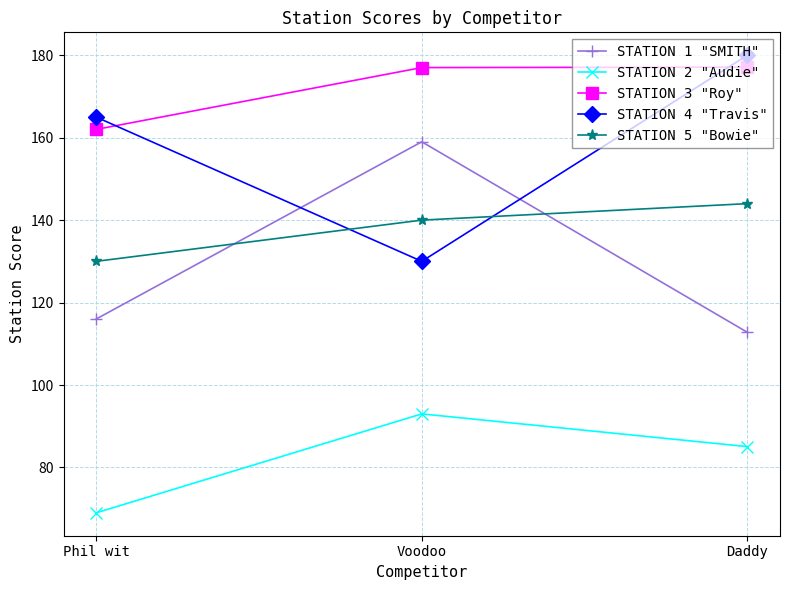

Read the STATION 4 "Travis" value at Phil wit.

165.0